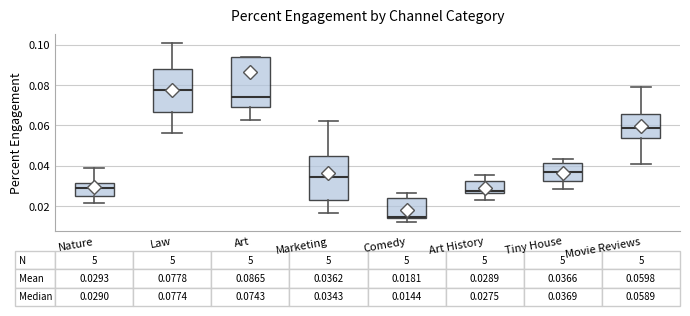

Which box is the tallest, from its lower edge to its upper edge?

Art